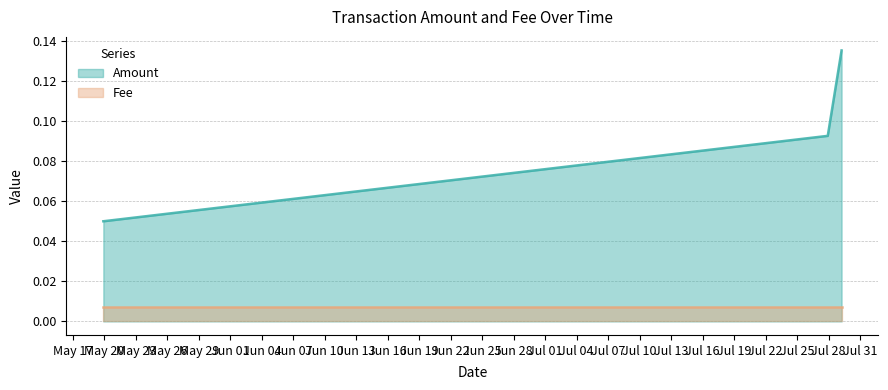

Is it true that the value at 2019-05-19 21:39:52 is 0.0?

False